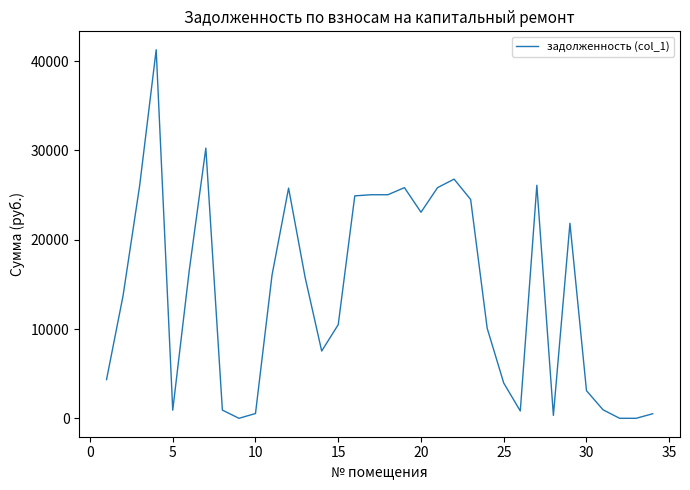

What is the greatest value displayed?

41277.2